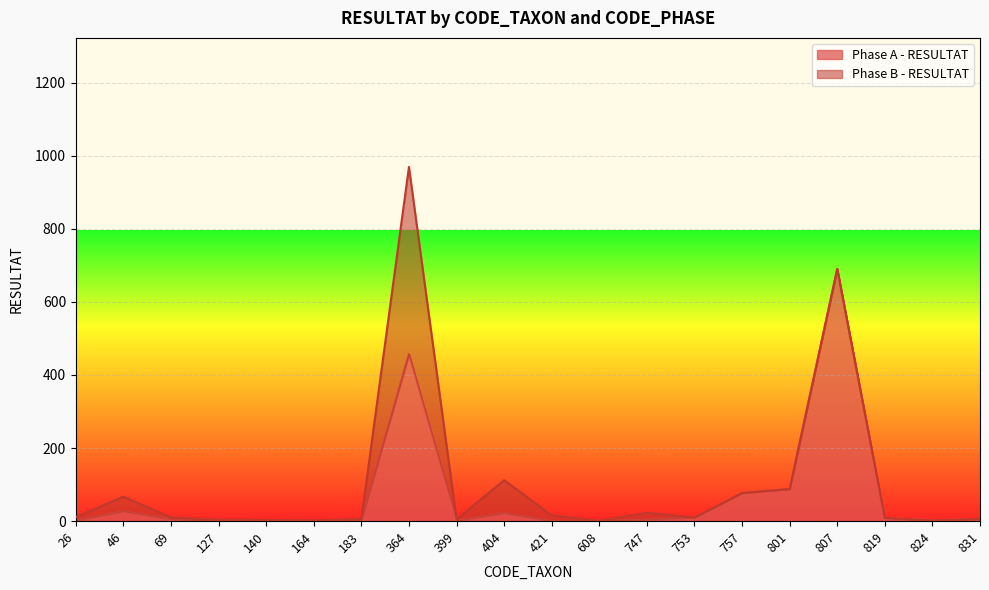

How many interior local valleys (lower than both neighbors) does the data have?

4